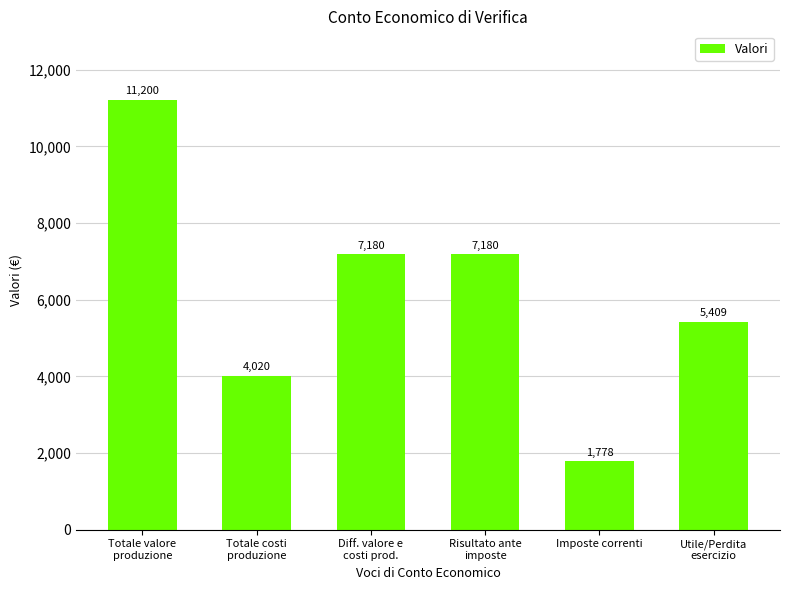

What is the label of the 2nd bar from the left?

Totale costi
produzione